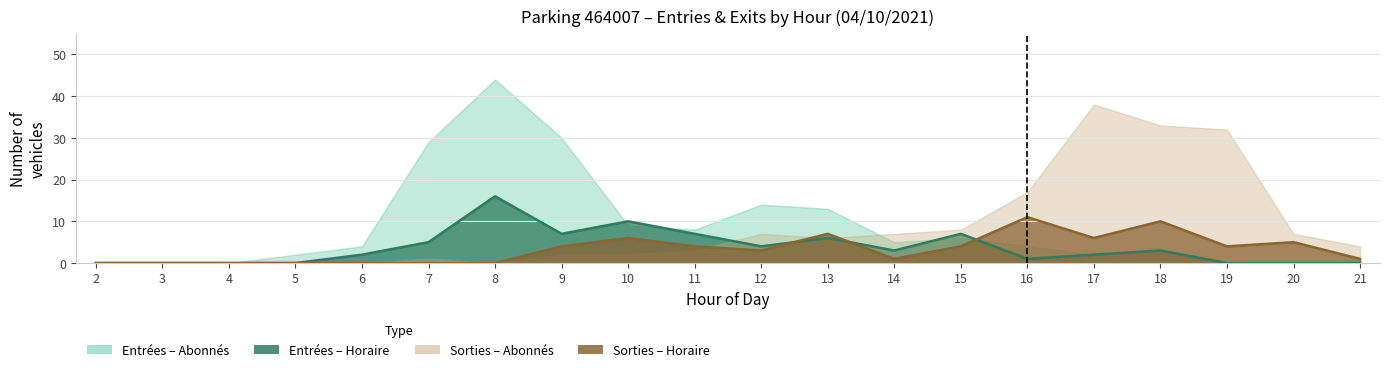

The ENTREES_NB_HORAIRE series shows 6 at 13. True or false?

True